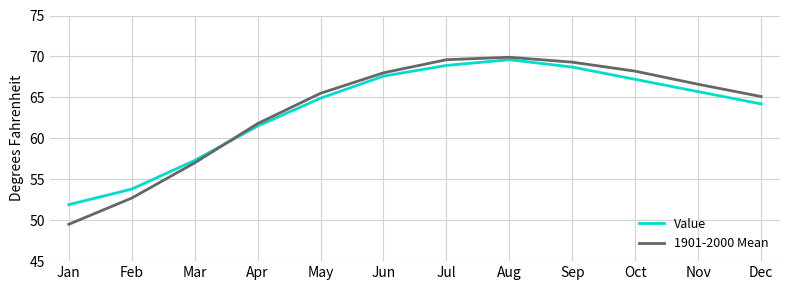

Which series has the largest range (max minus min)?

1901-2000 Mean